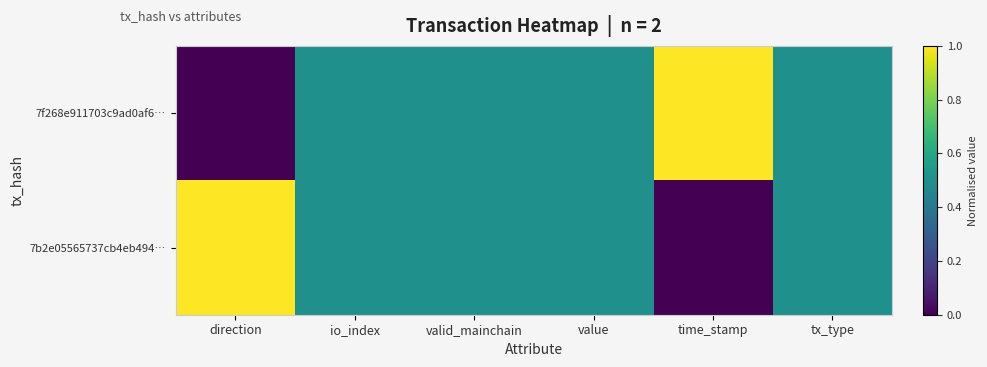

Rank the series by their maximum value, from highest to lowest.

7f268e911703c9ad0af6…, 7b2e05565737cb4eb494…